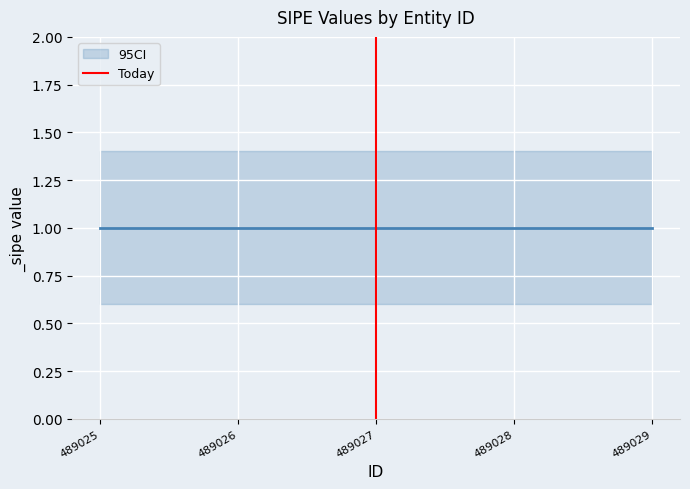

The value at 489027 is -1. True or false?

False